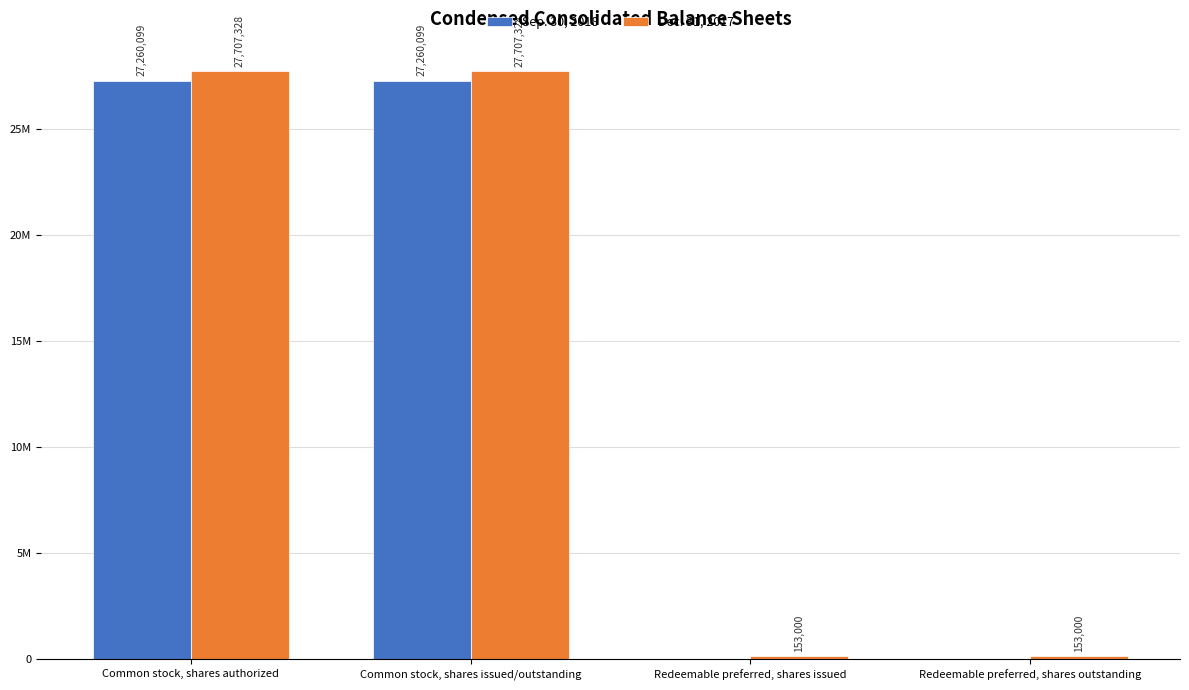

What are all the series names shown in the legend?

Sep. 30, 2018, Dec. 31, 2017